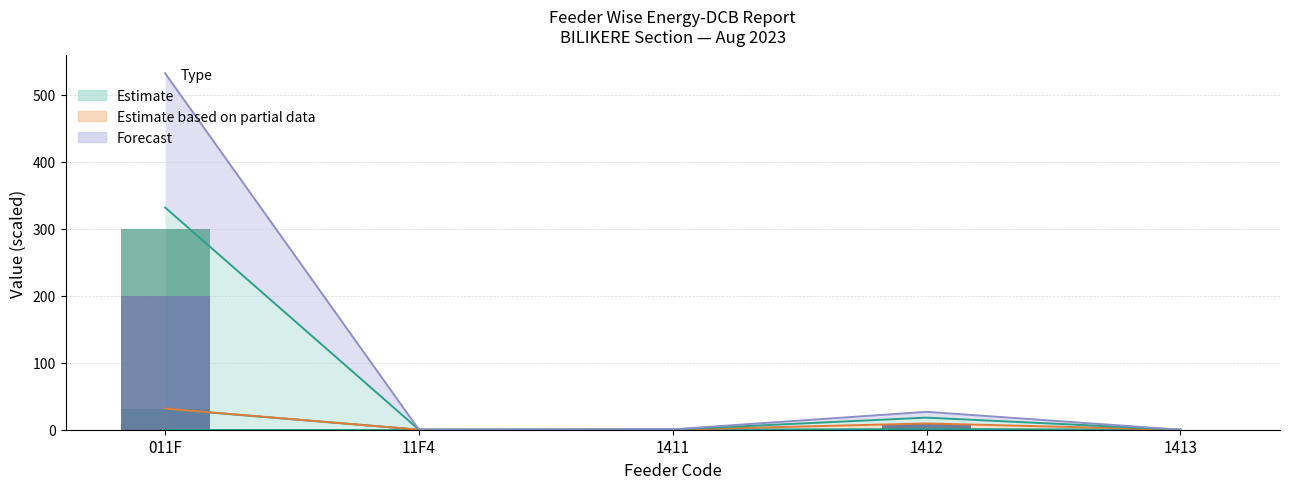

What is the label of the 5th bar from the left?

1413